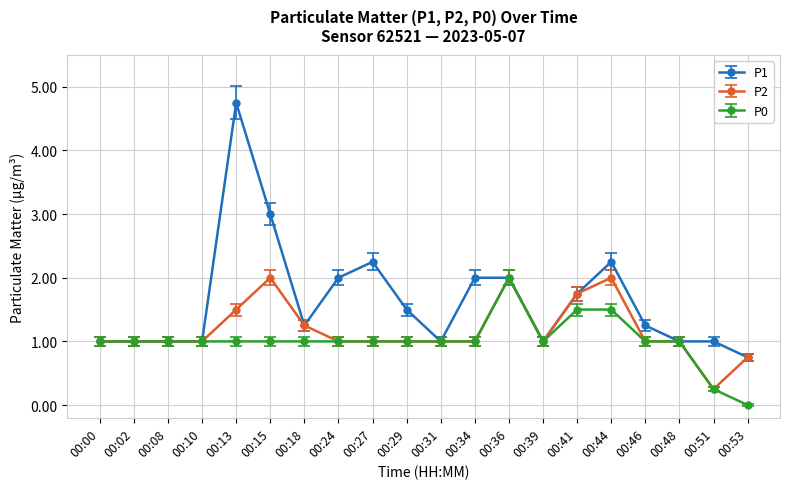

What is the value of the P1 point at the 20th from the left?

0.8